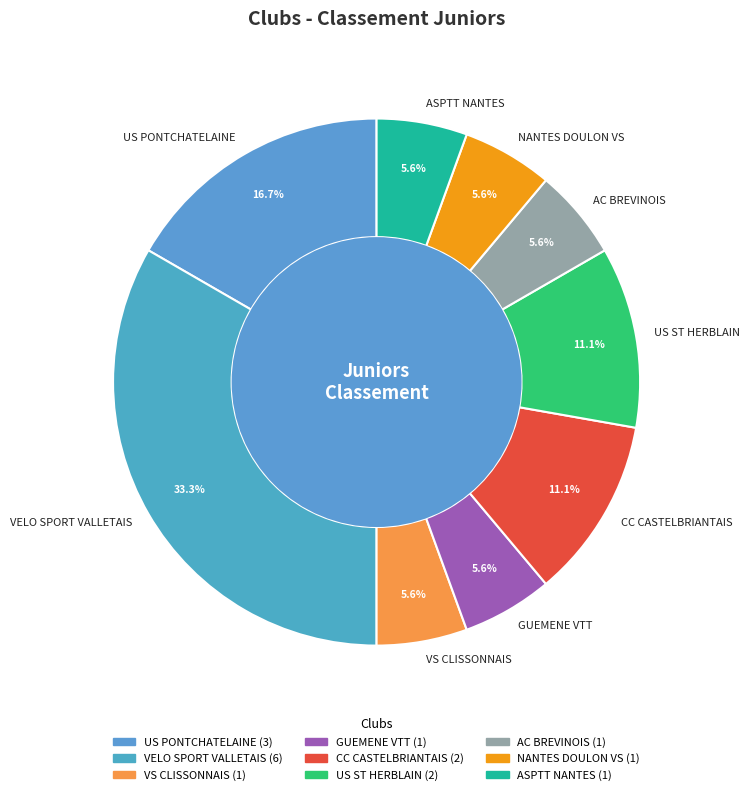

Approximately how many times larger is the value at VS CLISSONNAIS compared to GUEMENE VTT?

1.0